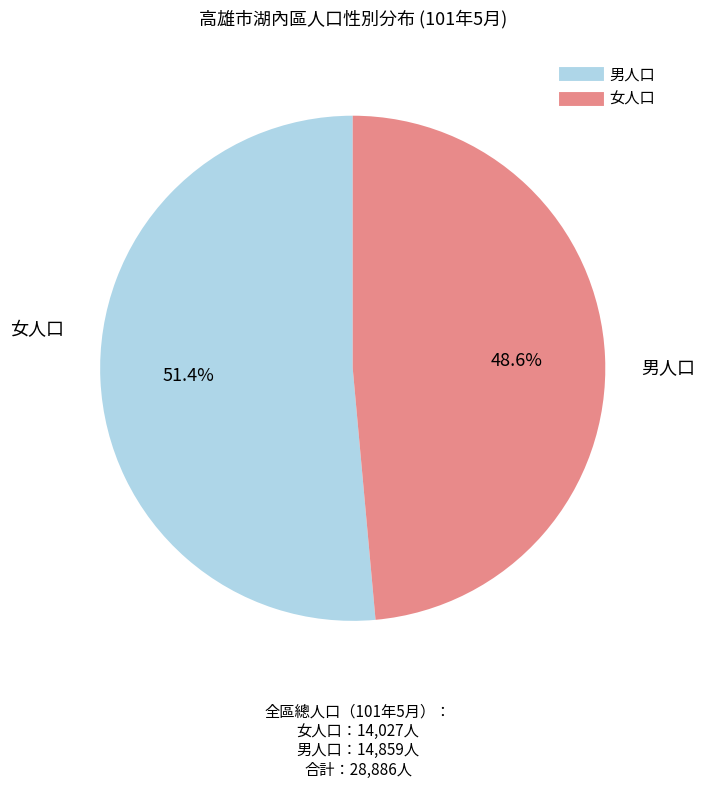

Which category accounts for the majority?

男人口